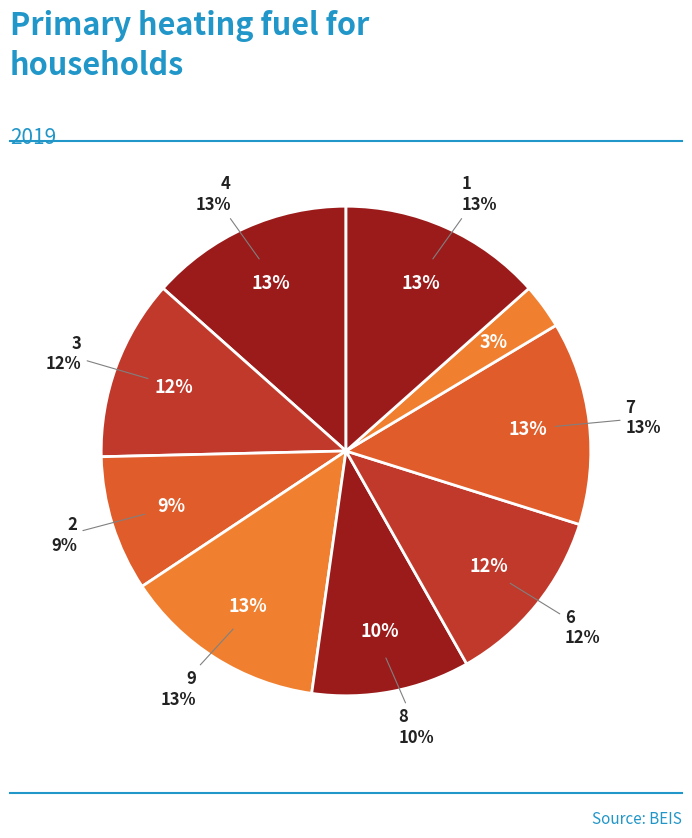

To the nearest percent, what percentage of the pie is 1?

13%